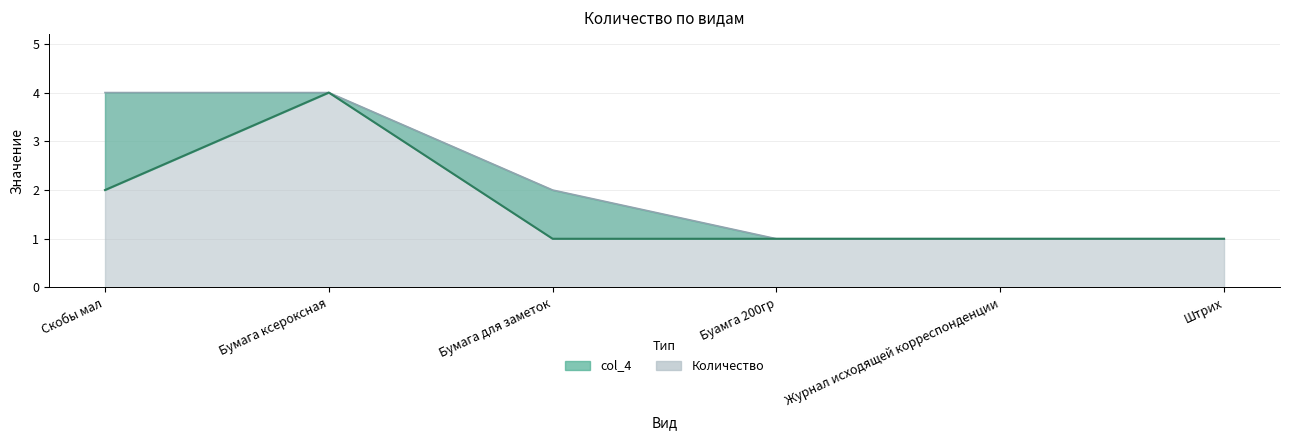

What is the sum of all Количество values?

13